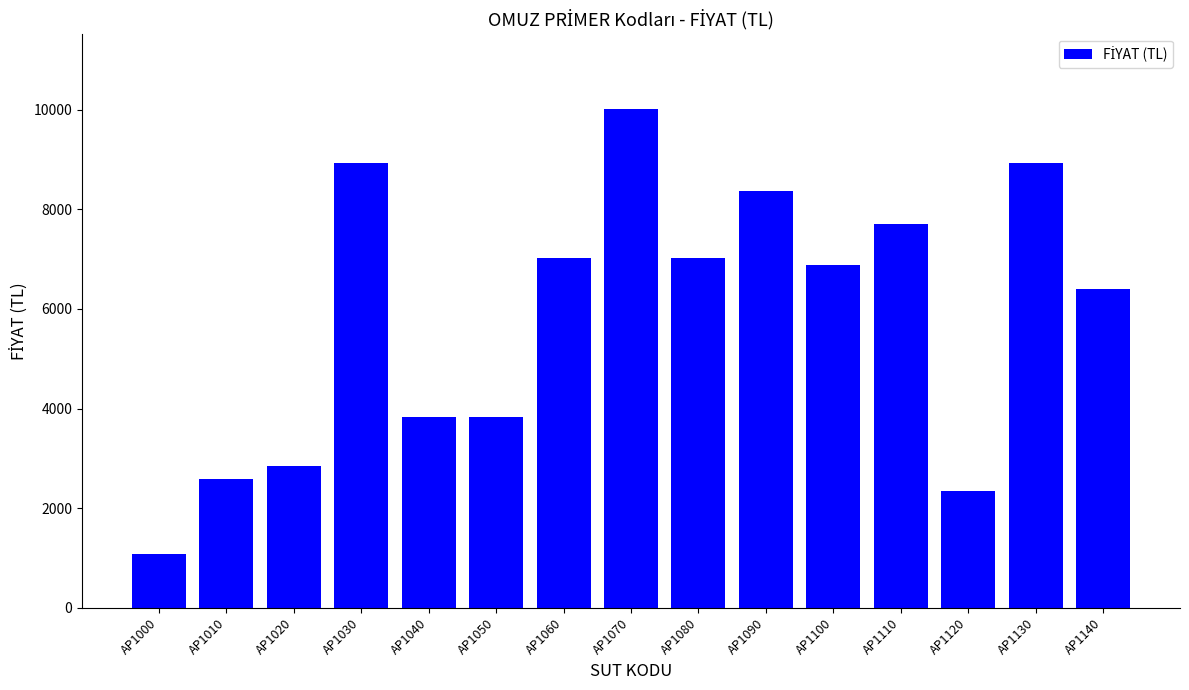

What is the change in value from AP1010 to AP1030?

+6336.6